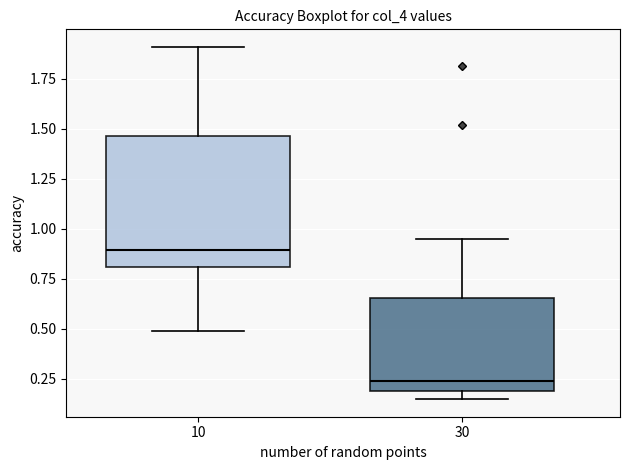

Reading left to right, transcribe this box plot: for each box, give where its median line is, the range the box spans, and where its two whiskers end, as read against the y-axis. The values are not printed on the chart, so give them approximately, as read against the axis.

10: median 0.90, box 0.80 to 1.45, whiskers 0.50 to 1.90
30: median 0.25, box 0.20 to 0.65, whiskers 0.15 to 0.95